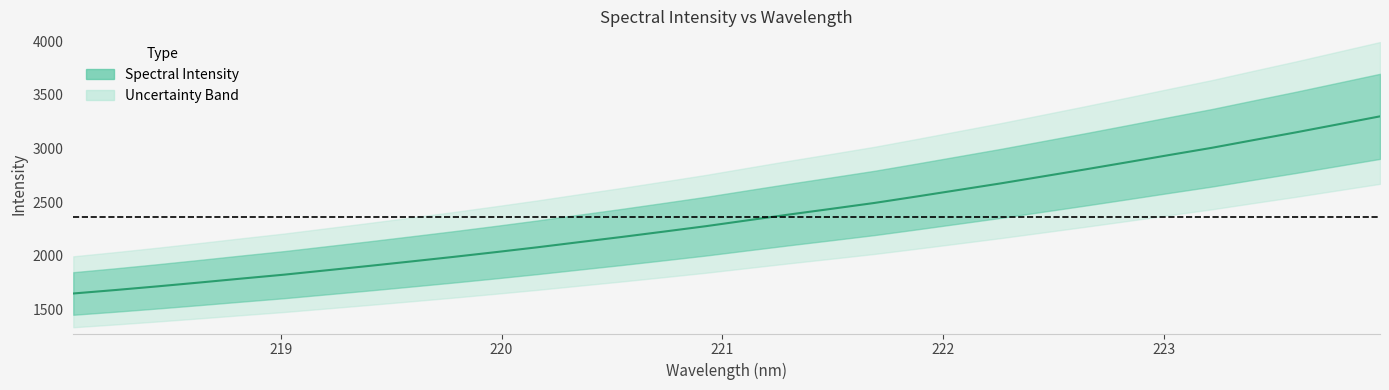

Reading left to right, what are all the values shown in this chart?

218.0596=1650.5	218.2508=1682.8	218.442=1717.0	218.6332=1752.9	218.8244=1789.8	219.0156=1825.9	219.2067=1866.2	219.3979=1906.7	219.589=1948.3	219.7801=1990.7	219.9712=2034.9	220.1623=2080.5	220.3533=2128.7	220.5444=2176.5	220.7354=2226.4	220.9264=2277.0	221.1174=2332.2	221.3083=2386.8	221.4993=2439.7	221.6902=2493.3	221.8812=2553.2	222.0721=2614.3	222.263=2675.6	222.4538=2740.3	222.6447=2805.2	222.8355=2871.9	223.0264=2939.5	223.2172=3005.8	223.408=3078.3	223.5987=3149.7	223.7895=3224.3	223.9802=3298.9